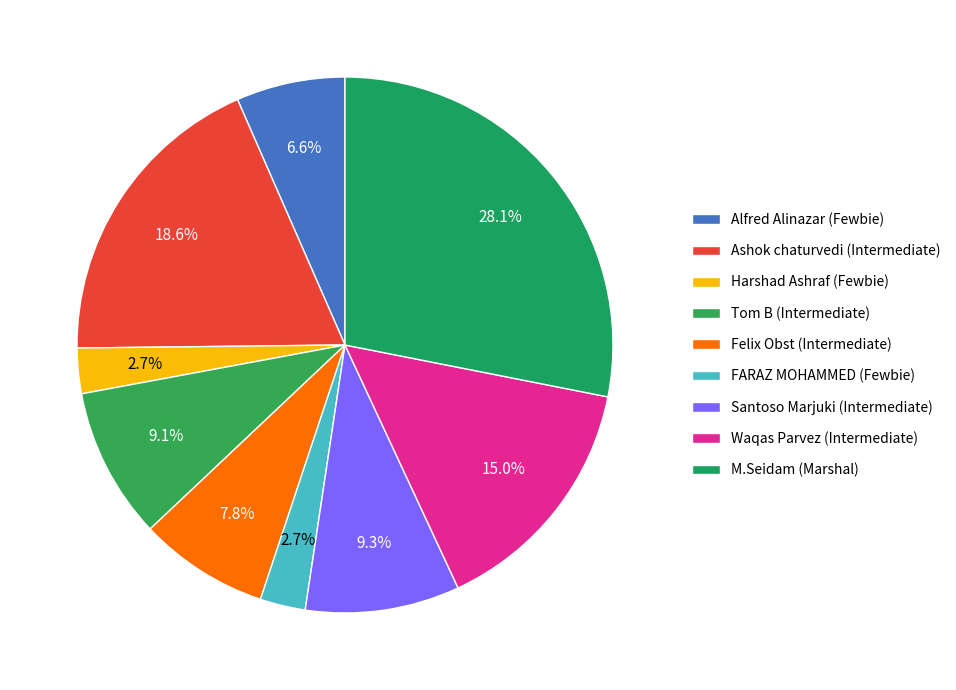

To the nearest percent, what is the difference between the Felix Obst (Intermediate) and M.Seidam (Marshal) slice percentages?

20%